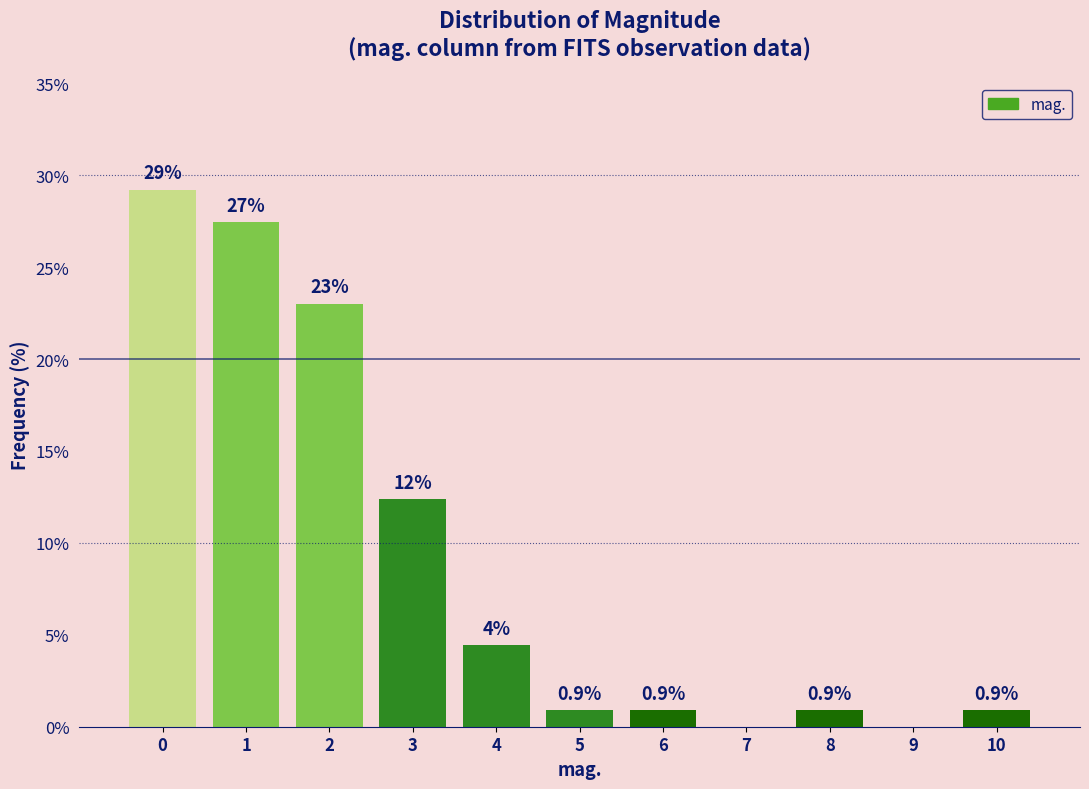

What is the approximate value at 5?

0.9